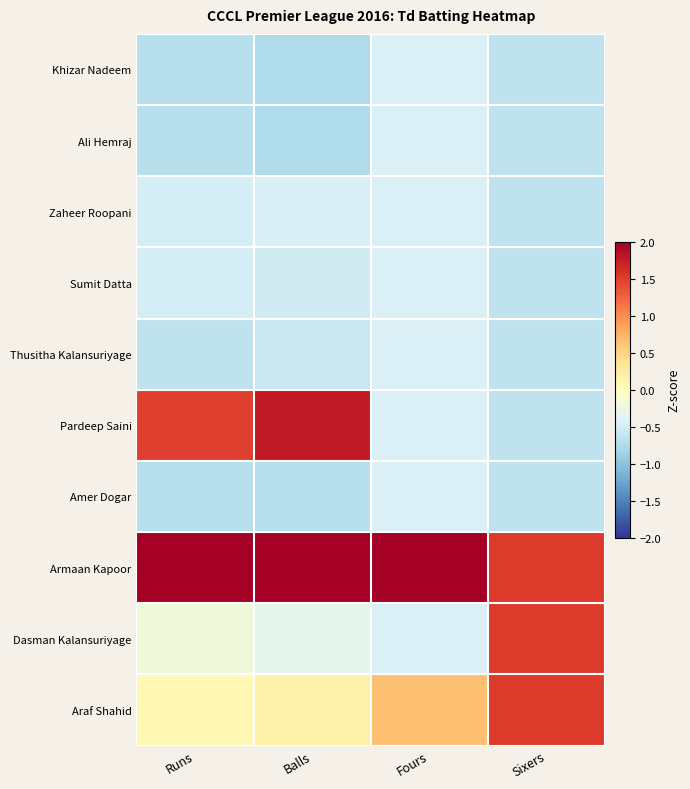

What is the smallest value displayed?

-0.8